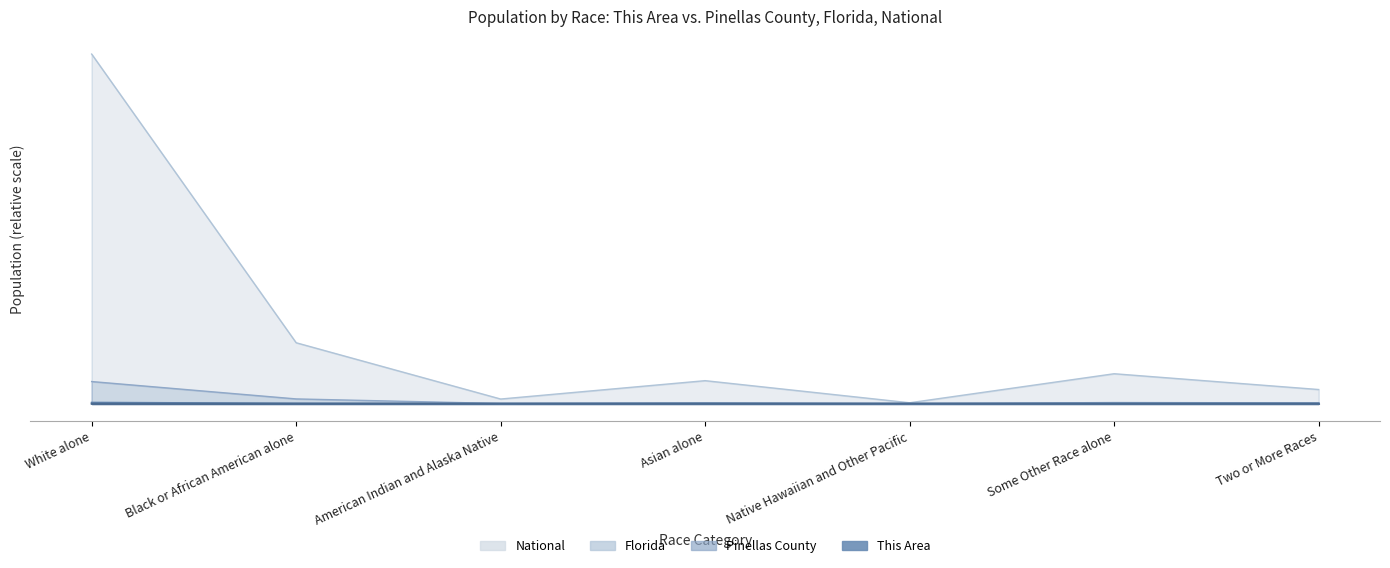

Rank the categories by National value from lowest to highest.

Native Hawaiian and Other Pacific, American Indian and Alaska Native, Two or More Races, Asian alone, Some Other Race alone, Black or African American alone, White alone